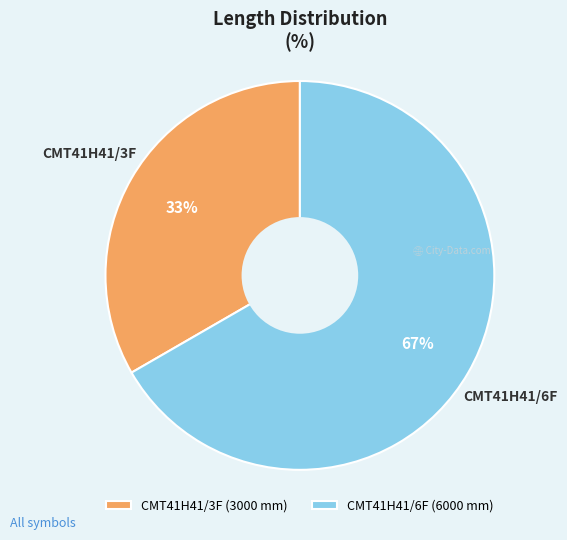

To the nearest percent, what is the average slice percentage?

50%